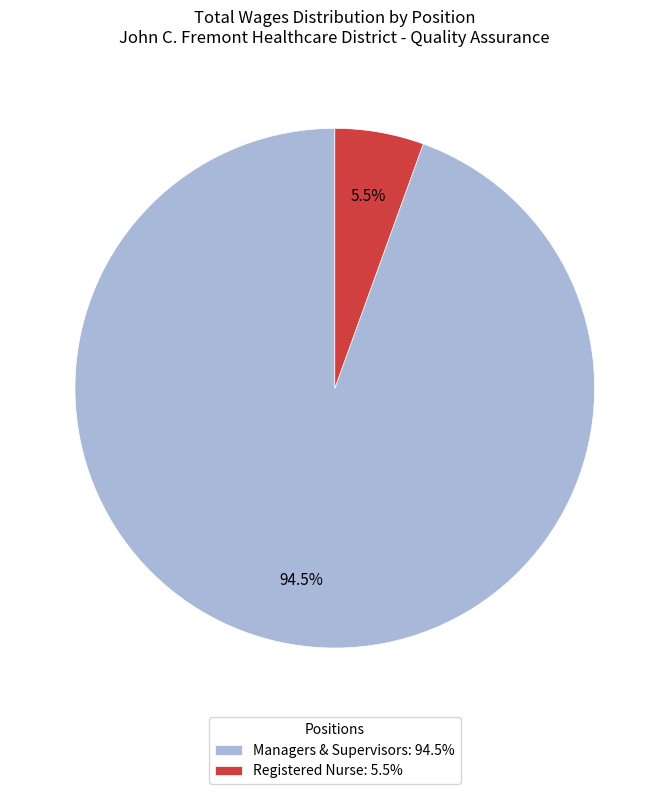

Between Registered Nurse: 5.5% and Managers & Supervisors: 94.5%, which is larger?

Managers & Supervisors: 94.5%